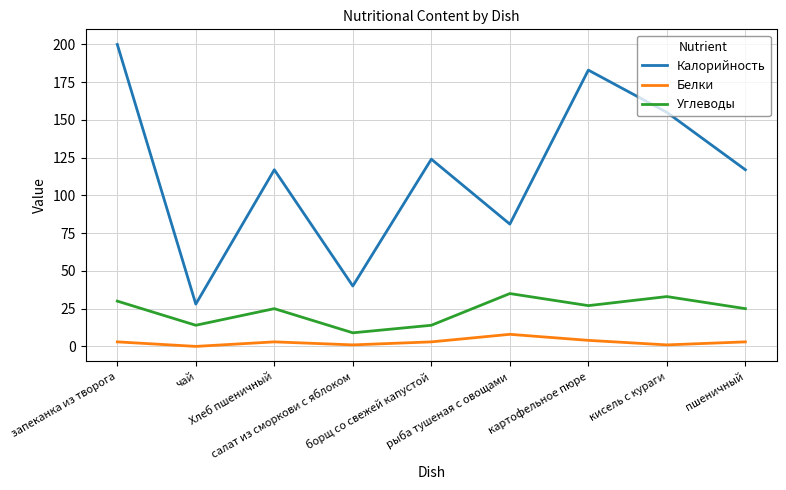

What is the highest value of the Белки series?

8